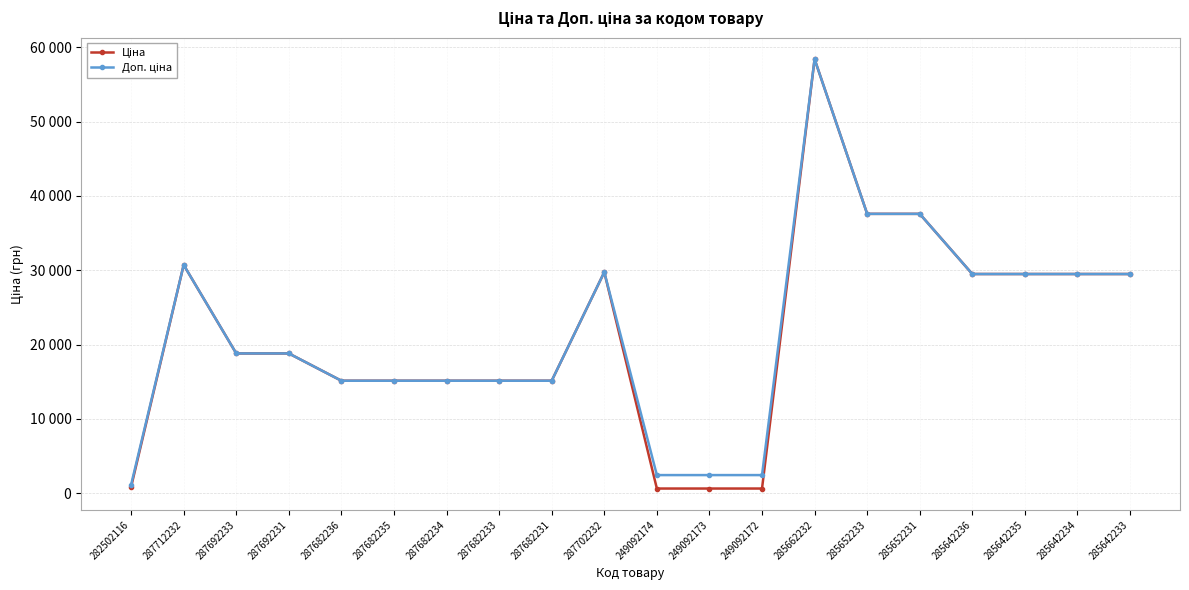

How many lines are shown in the chart?

2